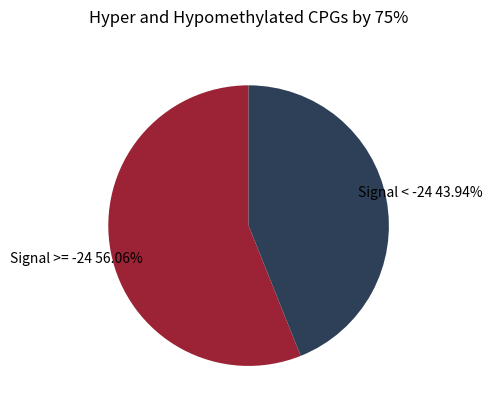

Is there any slice that represents more than half of the pie?

Yes